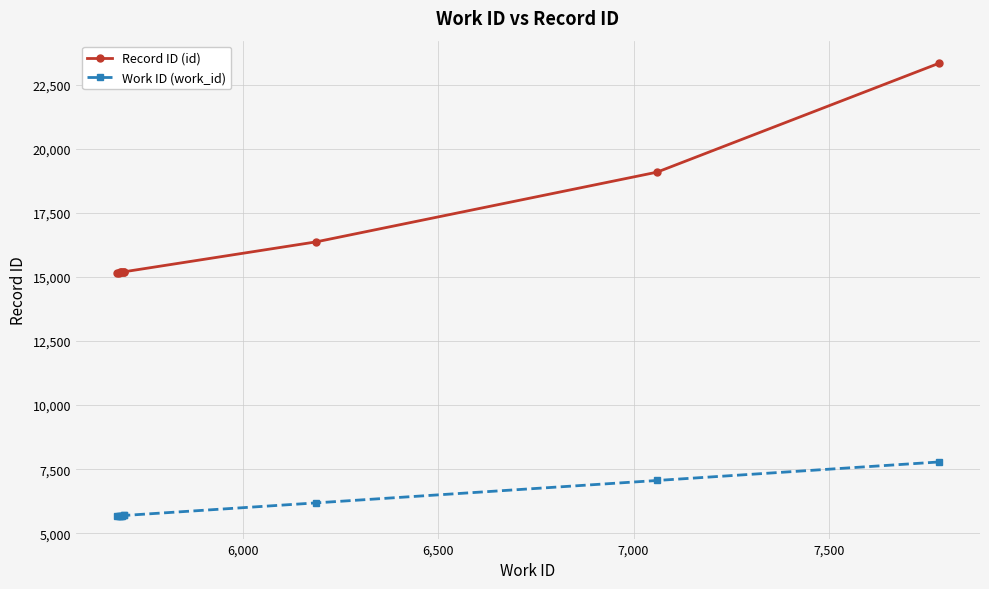

Which series has the widest spread of values?

Record ID (id)